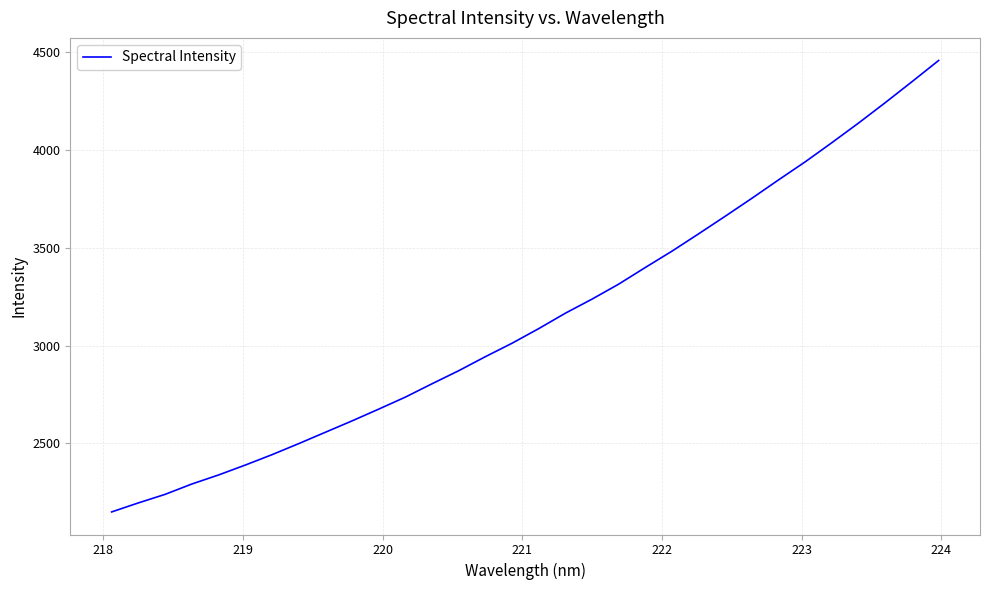

What is the maximum value shown in the chart?

4457.2